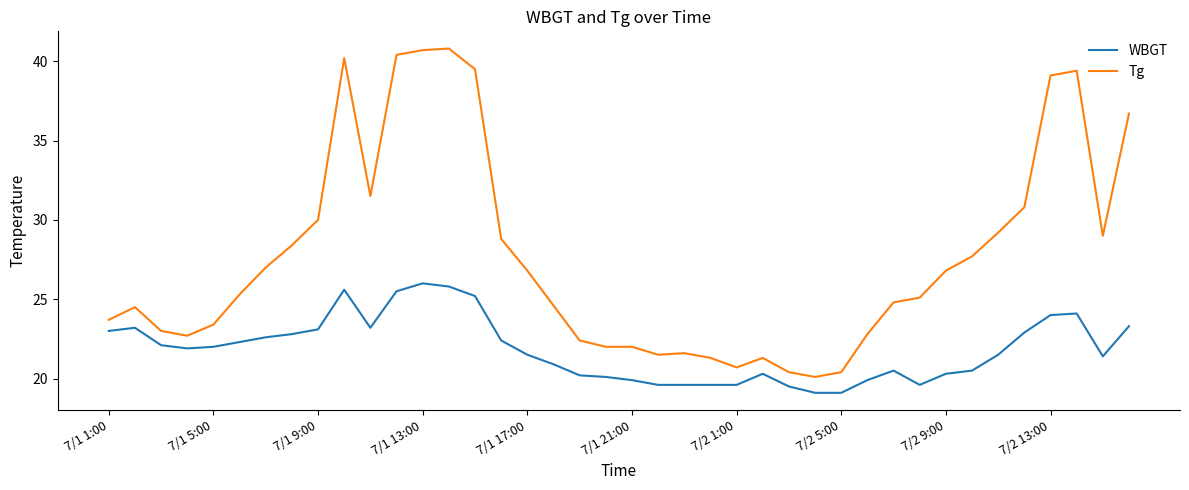

Which series has the widest spread of values?

Tg